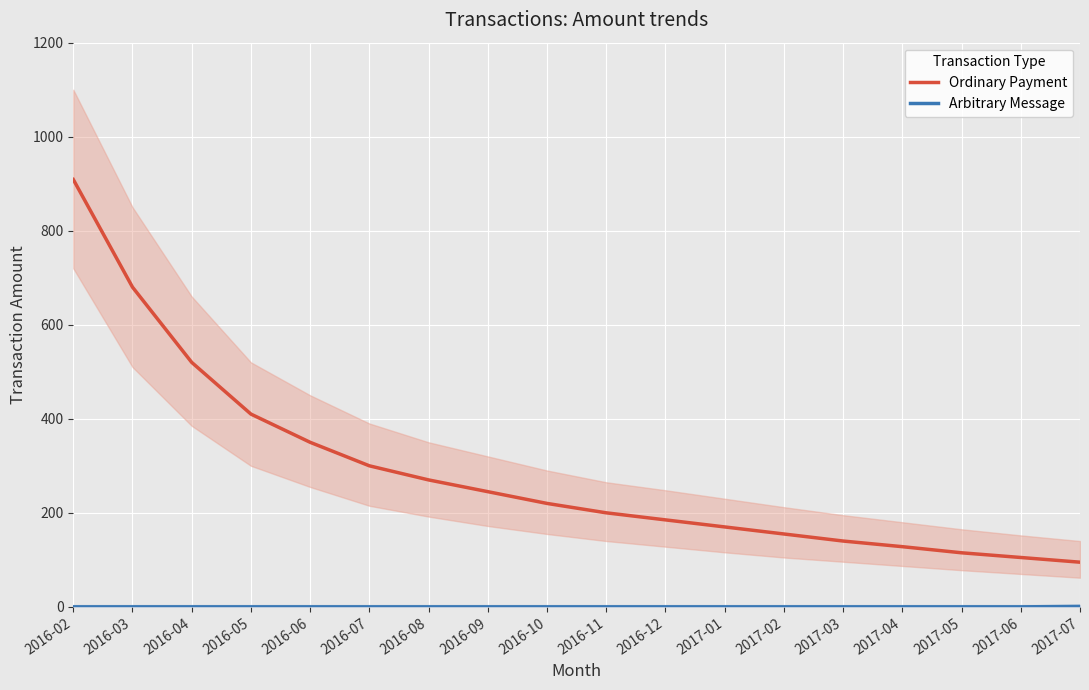

Between 2016-06 and 2016-04, which is larger?

2016-04